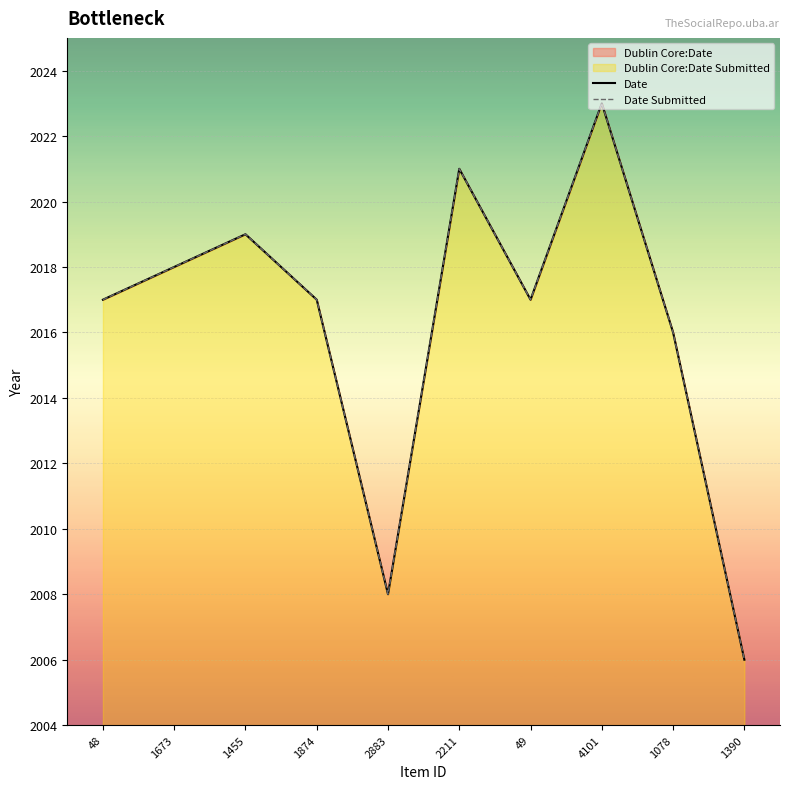

Which category has the highest value in the Date Submitted series?

4101